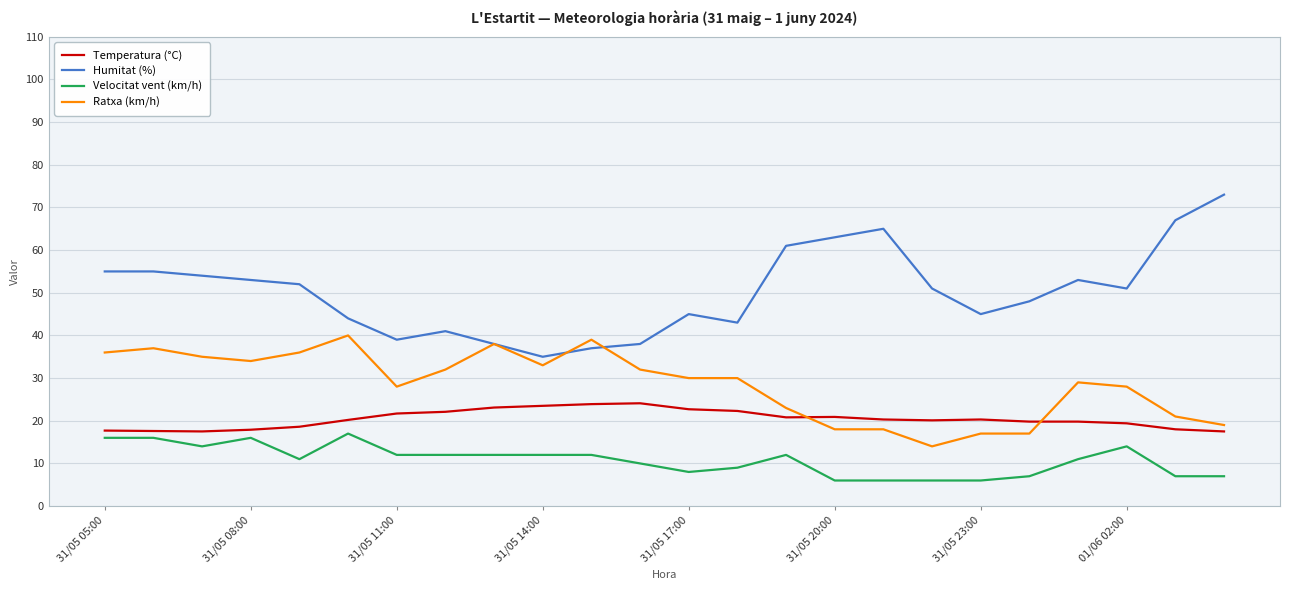

What is the difference between the maximum and minimum values in the Velocitat vent (km/h) series?

11.0